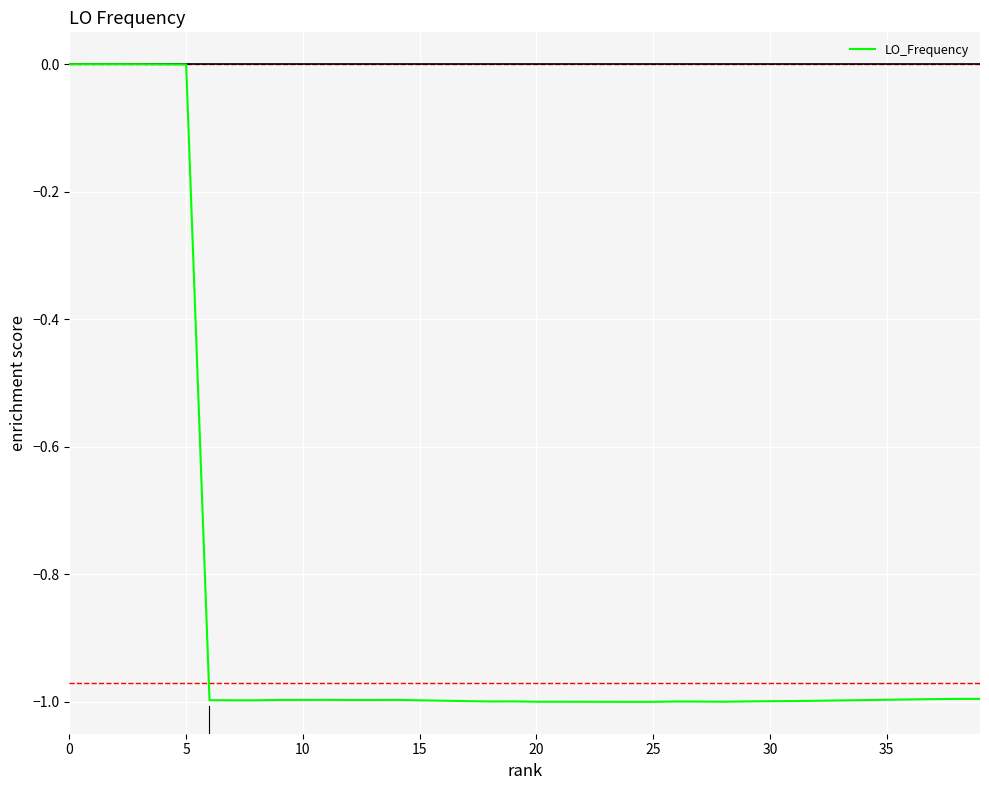

What is the difference between the maximum and minimum values?

1.0